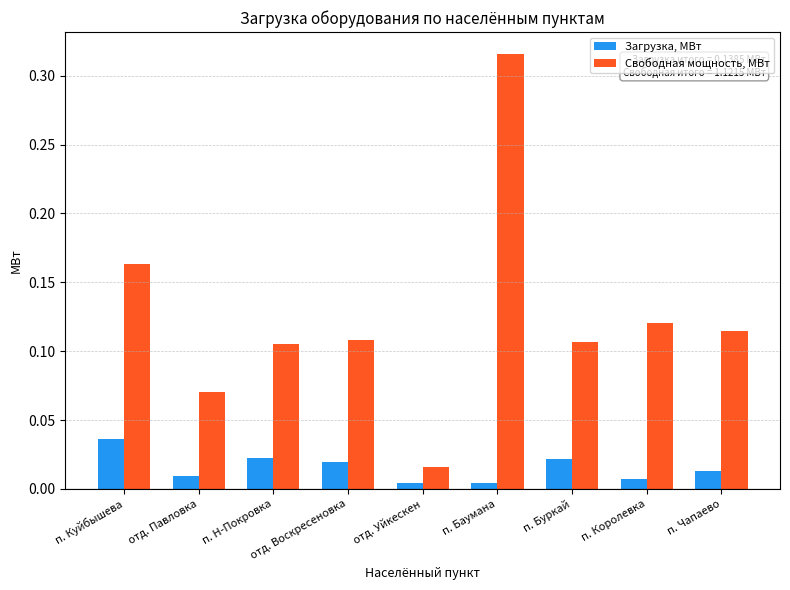

The value of Свободная мощность, МВт at п. Баумана is 0.2. True or false?

False